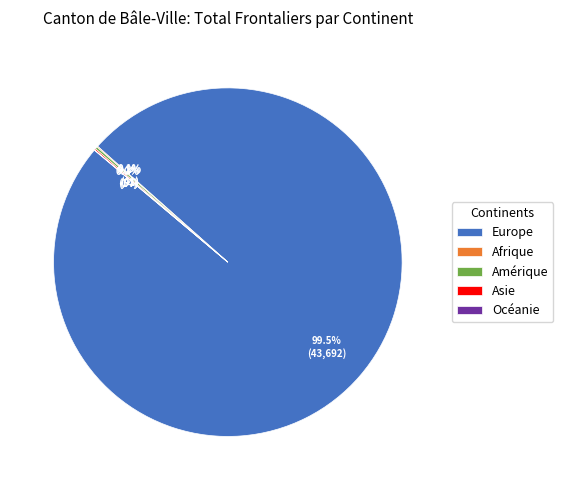

Does Europe account for over 50% of the chart?

Yes